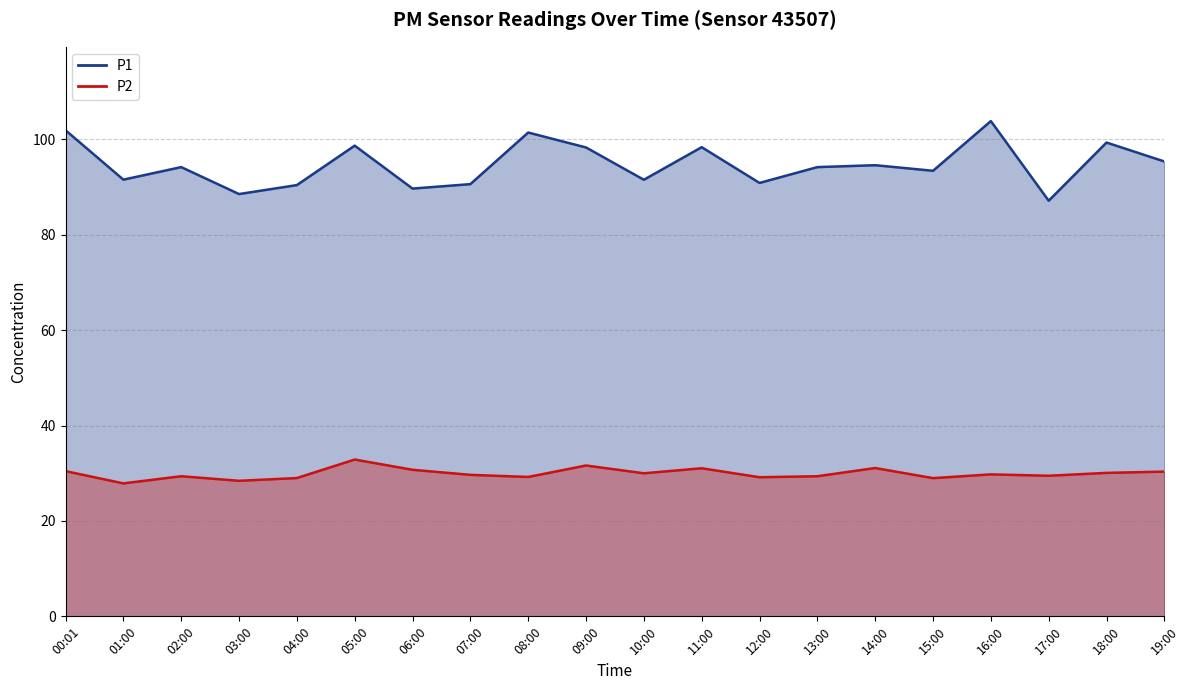

Between 16:00 and 00:01, which is larger?

16:00